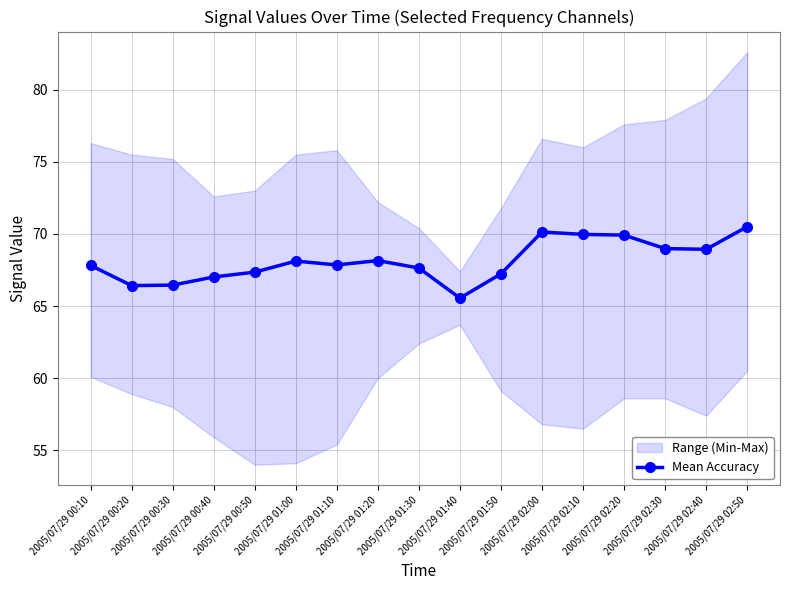

Which category has the highest value across all series?

2005/07/29 02:50